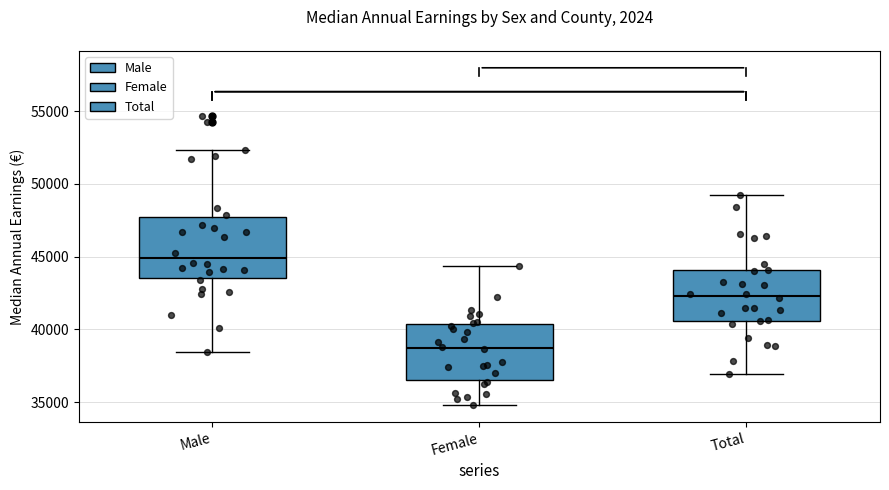

Reading left to right, read every box against the y-axis: the position of its median line, the range the box covers, and the ends of its whiskers. The values are not printed on the chart, so give them approximately, as read against the axis.

Male: median 45000, box 43500 to 47500, whiskers 38500 to 52500
Female: median 39000, box 36500 to 40500, whiskers 35000 to 44500
Total: median 42500, box 40500 to 44000, whiskers 37000 to 49000